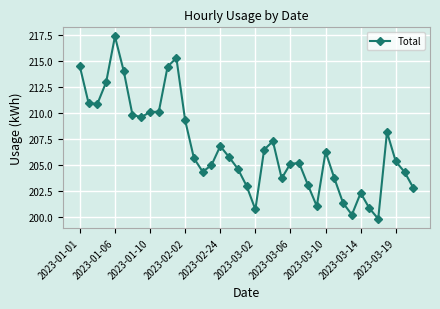

What is the difference between the maximum and second lowest values?

17.1